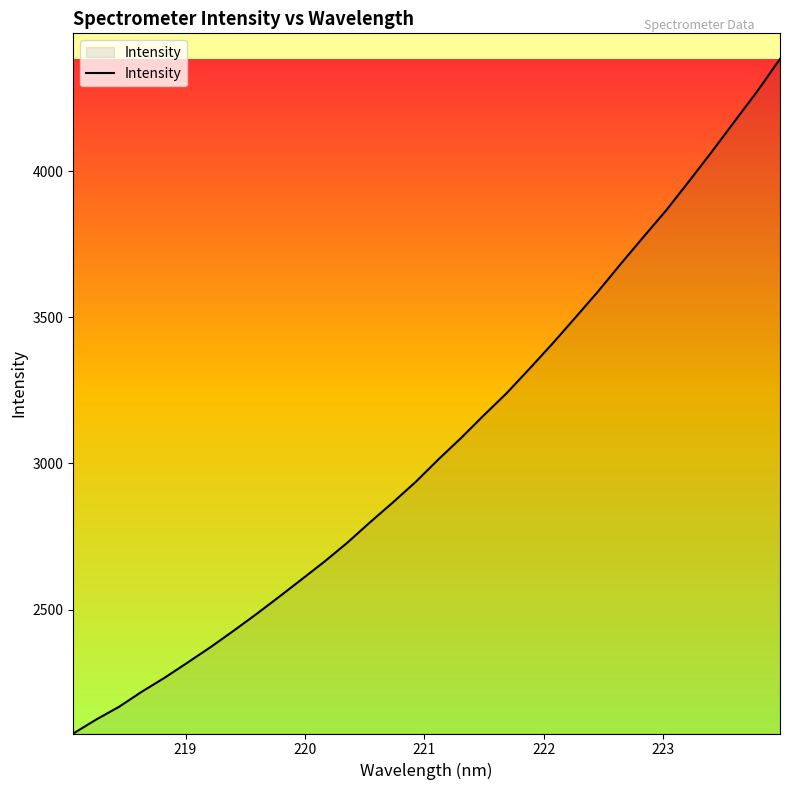

What is the difference between the maximum and minimum values?

2307.1